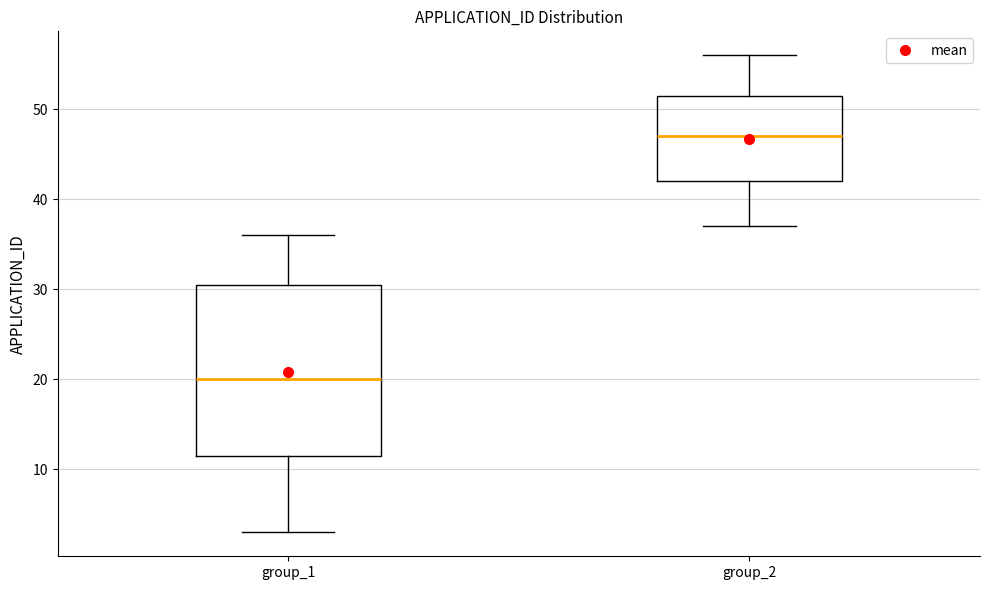

Where is the upper edge of the box for group_2 on the y-axis? The values are not printed on the chart, so give them approximately, as read against the axis.

52